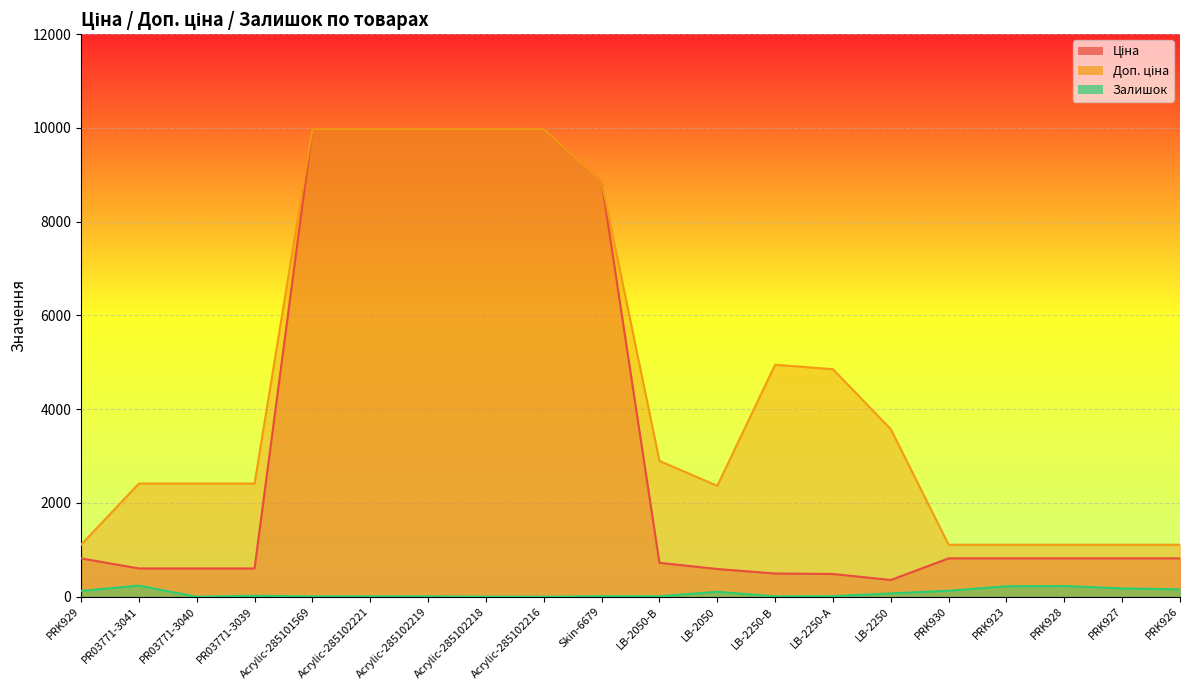

True or false: Доп. ціна and Залишок intersect in this chart.

False